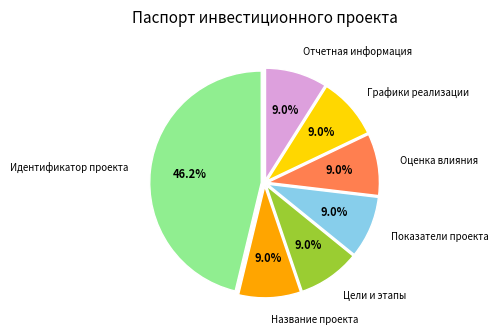

To the nearest percent, what is the average slice percentage?

14%